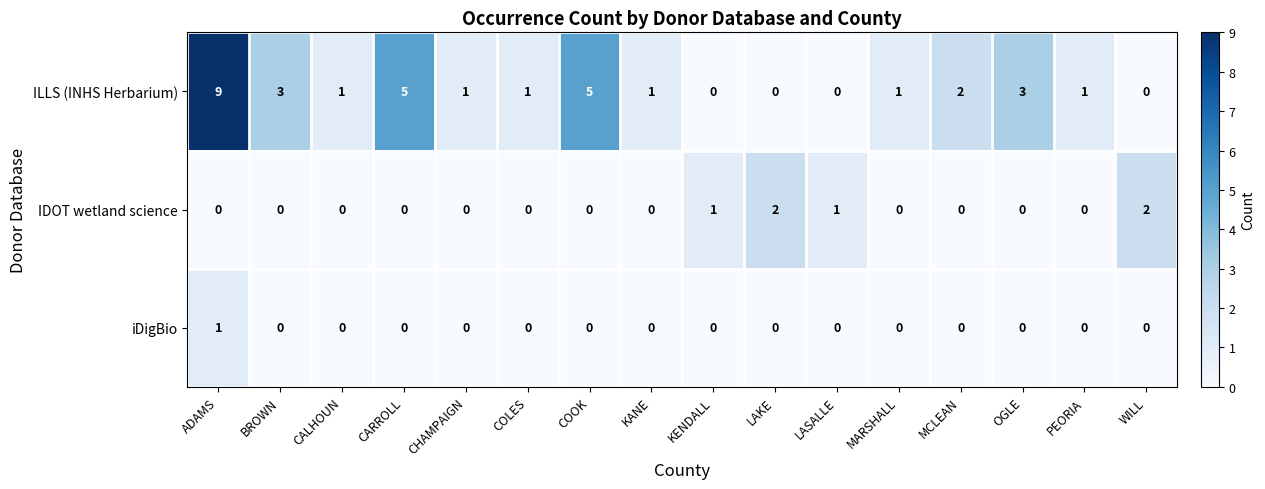

How many values in IDOT wetland science are above zero?

4